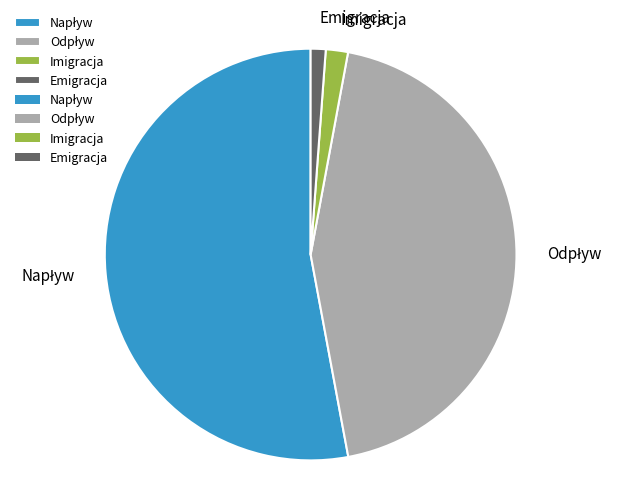

Is it true that Imigracja is 8% of the pie?

False